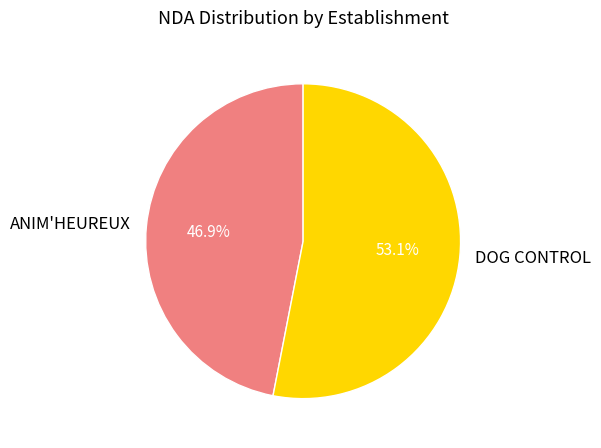

To the nearest percent, what portion does DOG CONTROL represent?

53%